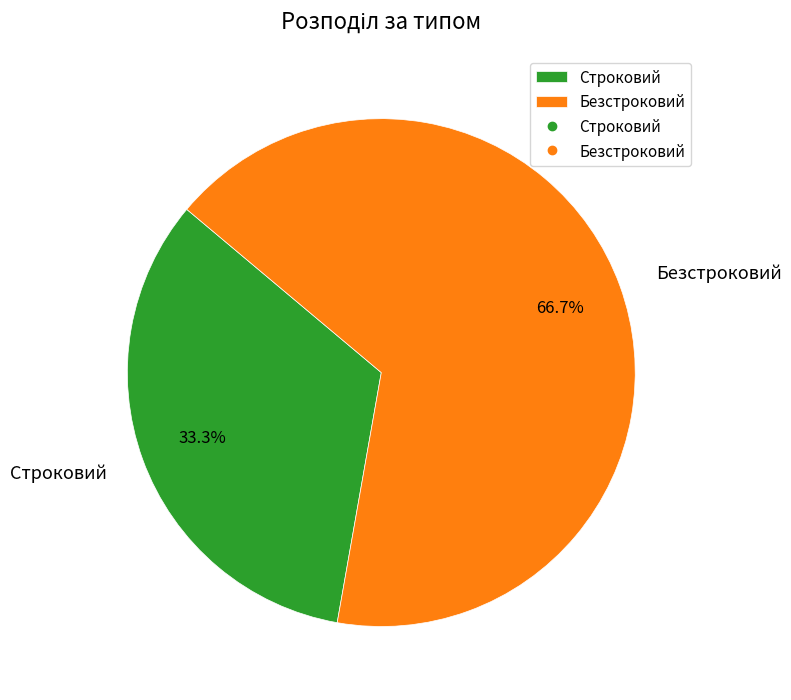

Approximately how many times larger is the value at Безстроковий compared to Строковий?

2.0